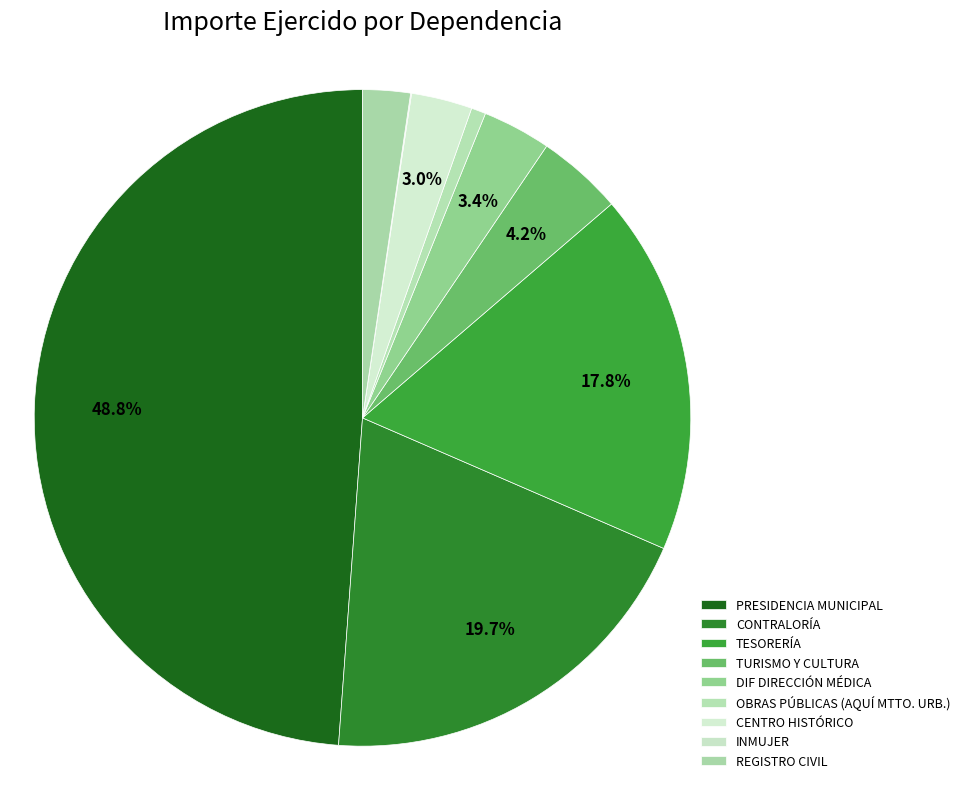

Combined, what portion of the pie is REGISTRO CIVIL and TURISMO Y CULTURA?

6.6%